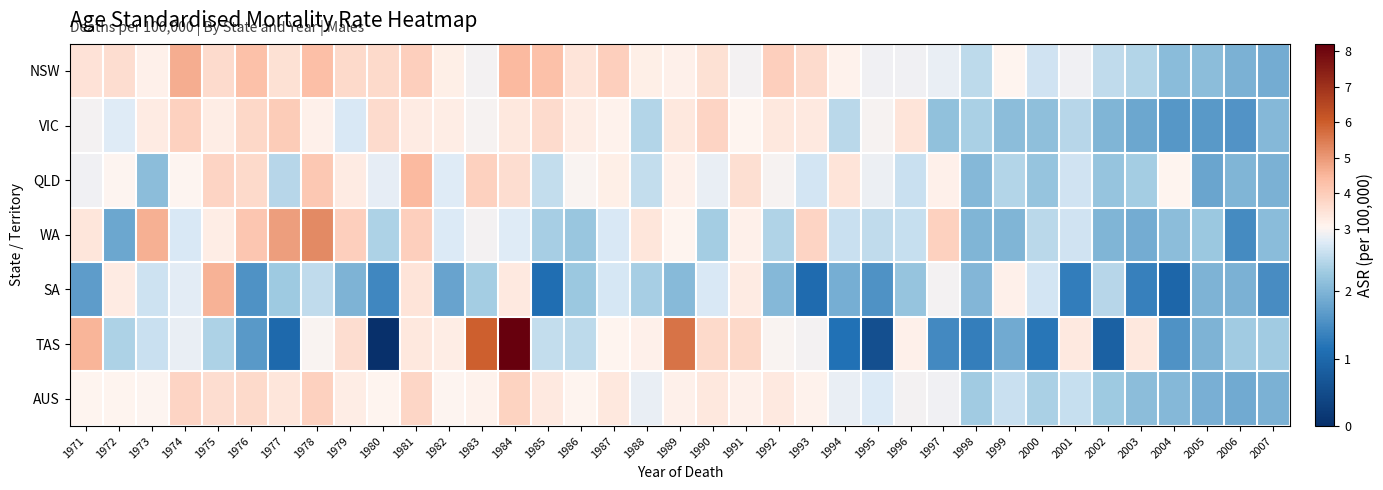

Which label corresponds to the smallest value in the chart?

1980